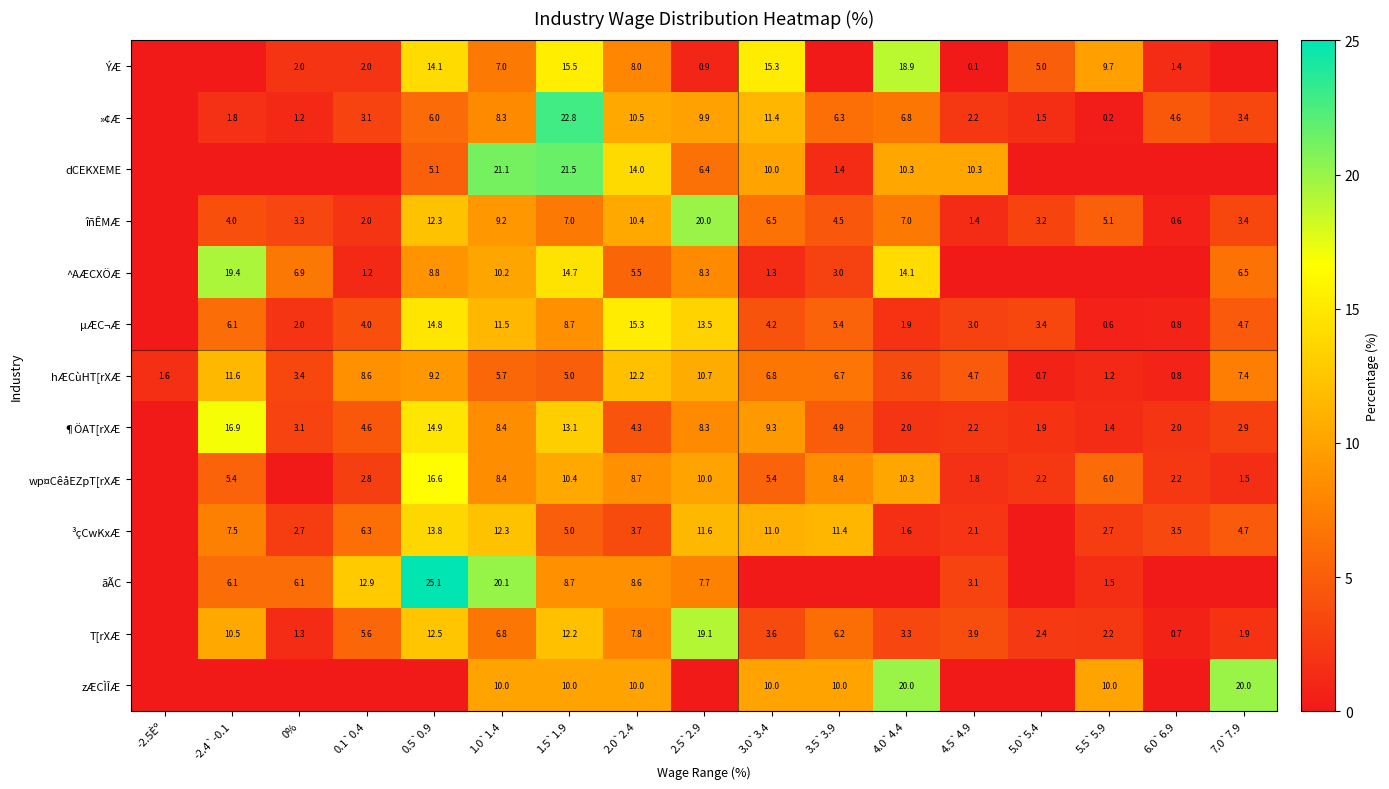

Between 1.0`1.4 and 2.0`2.4, which series saw the biggest shift?

ãÃC